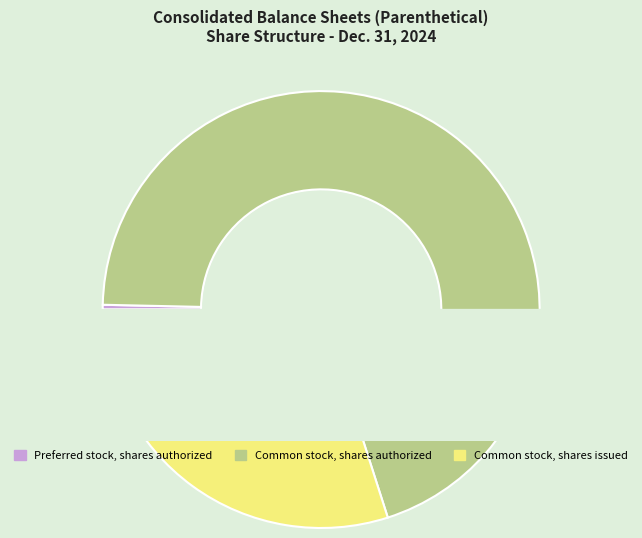

Is there any slice that represents more than half of the pie?

Yes